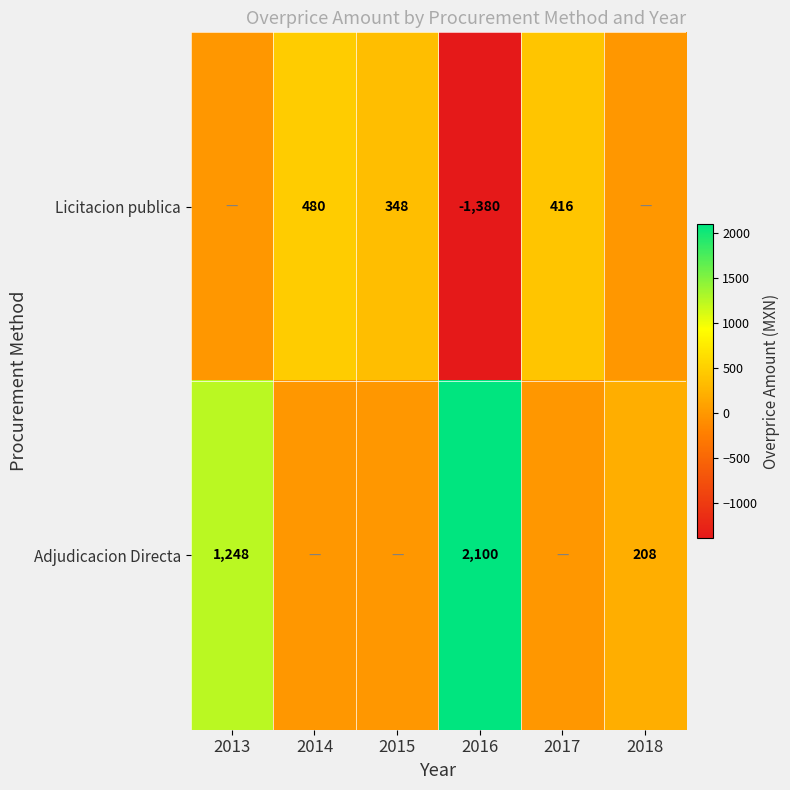

At 2016, list the series in order from smallest to largest.

Licitacion publica, Adjudicacion Directa